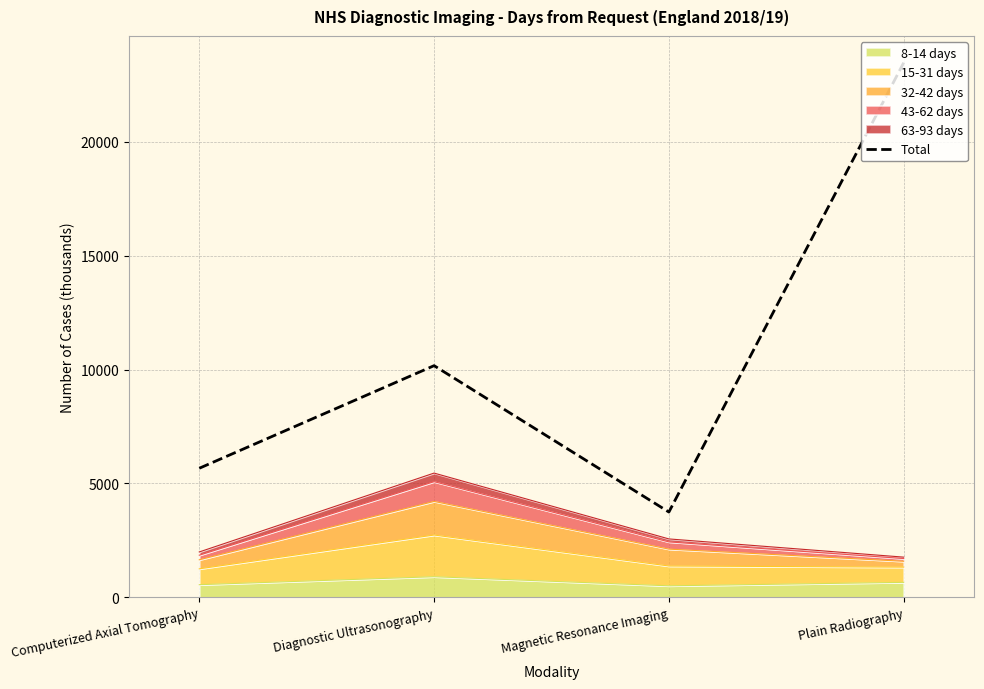

How many data points are less than 10169?

2